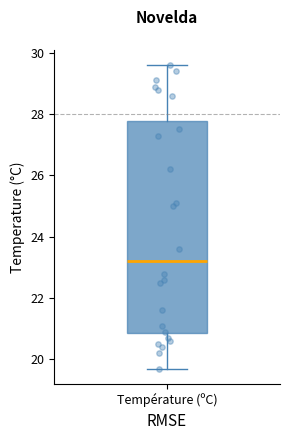

Transcribe this box plot: give where the median line is, the range the box spans, and where the two whiskers end, as read against the y-axis. The values are not printed on the chart, so give them approximately, as read against the axis.

median 23.2, box 20.8 to 27.8, whiskers 19.8 to 29.6